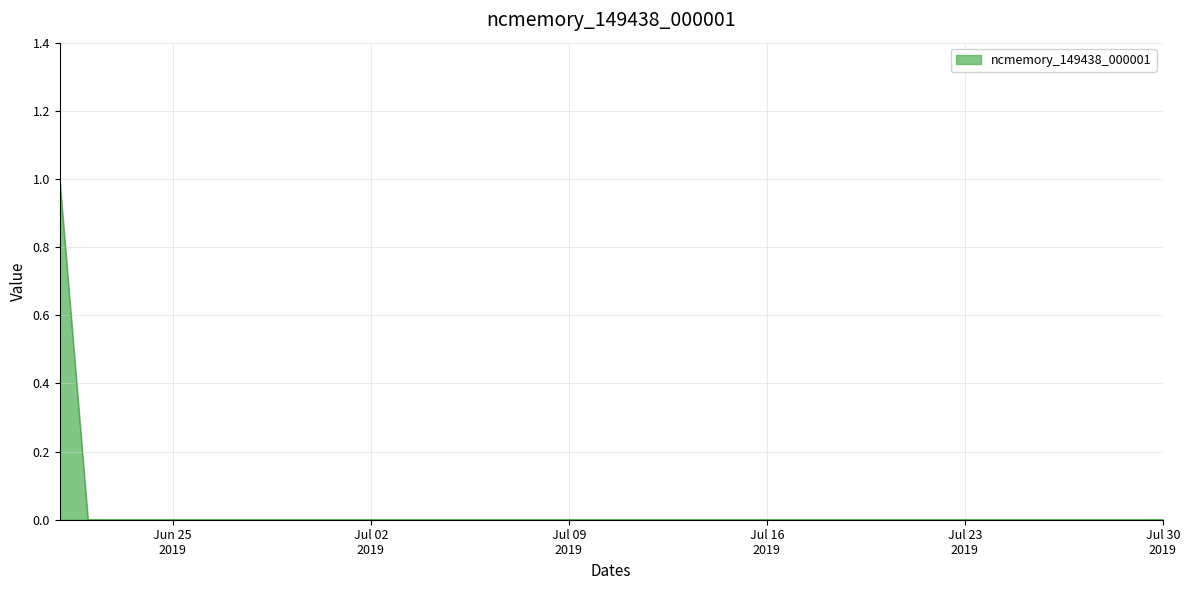

What is the sum of all values?

1